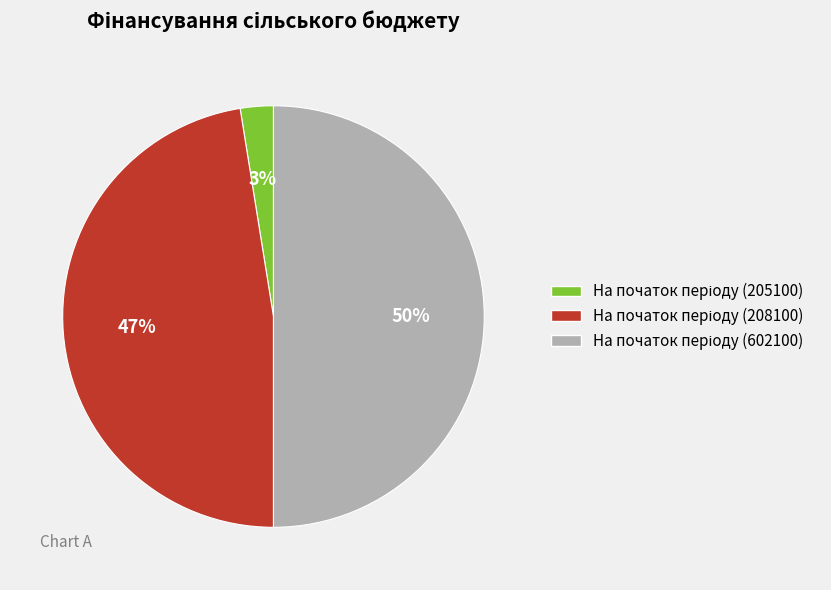

To the nearest percent, what is the average slice percentage?

33%